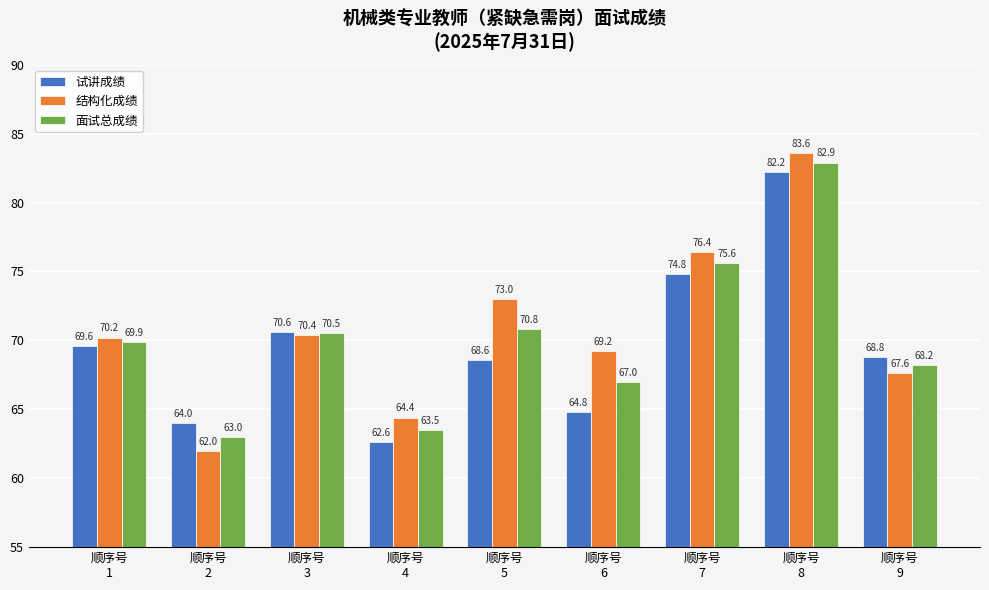

The 面试总成绩 series shows 75.6 at 顺序号
7. True or false?

True